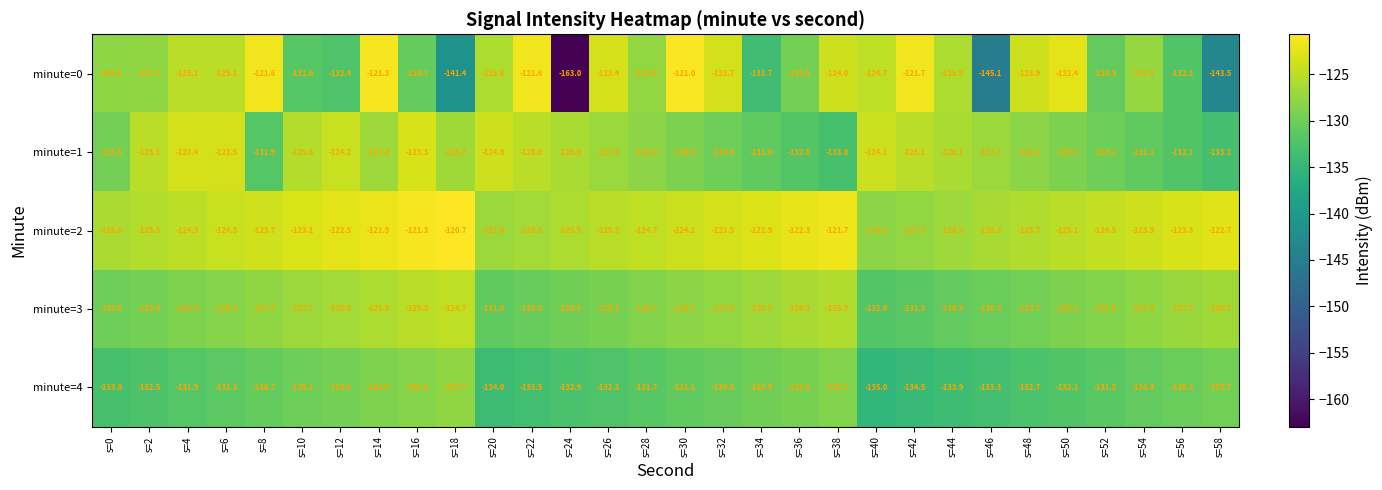

Which series has the largest total across all categories?

minute=2